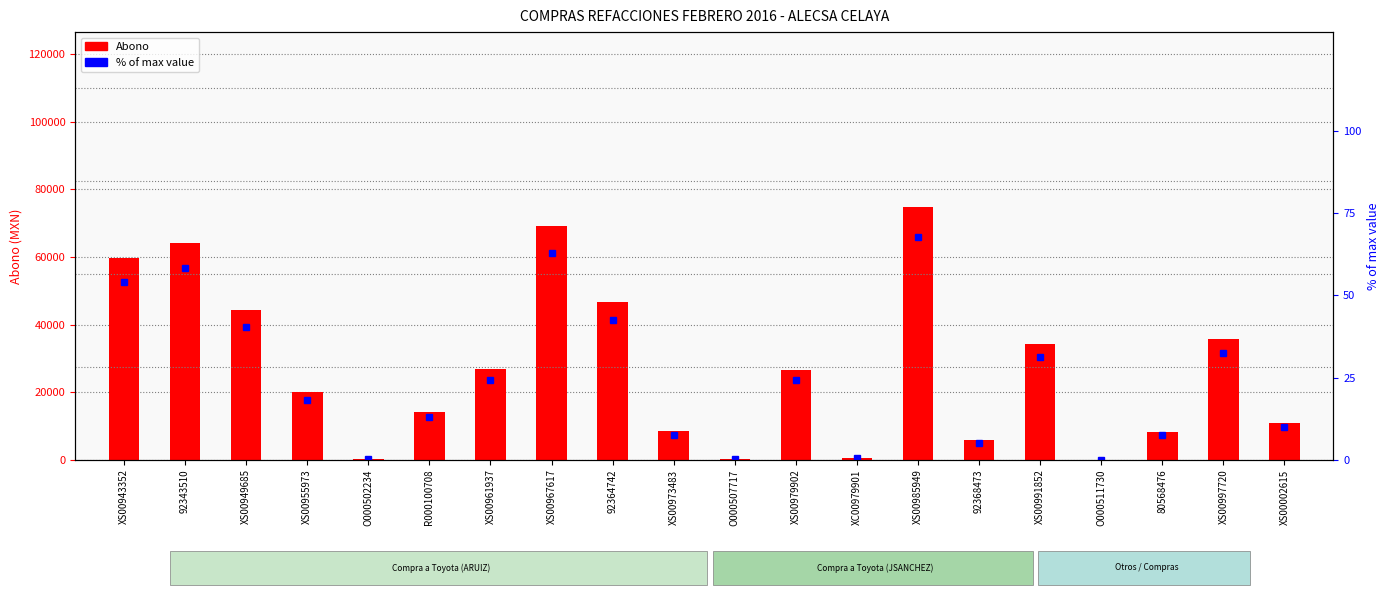

What is the difference between the second highest and second lowest values in the Abono series?

68869.0